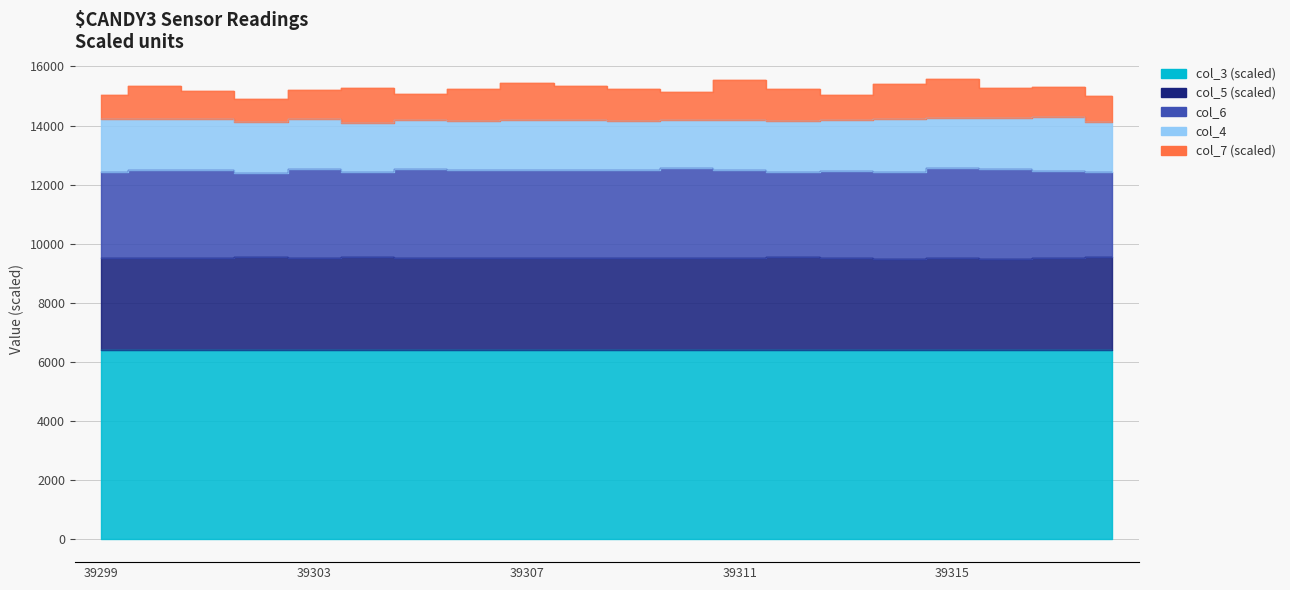

Where is the first local minimum for col_5?

39300